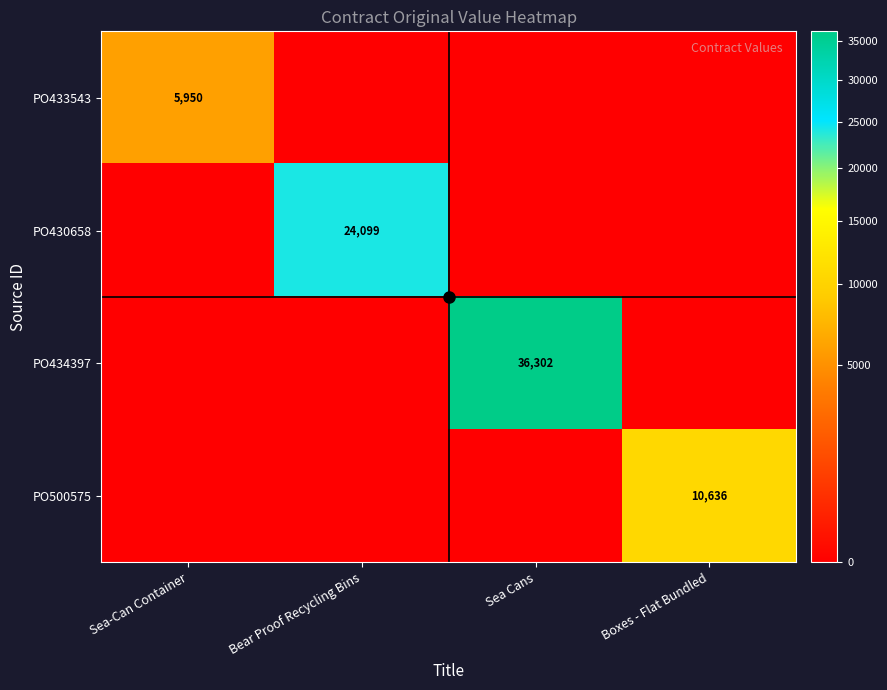

Between Bear Proof Recycling Bins and Sea Cans, which is larger?

Bear Proof Recycling Bins